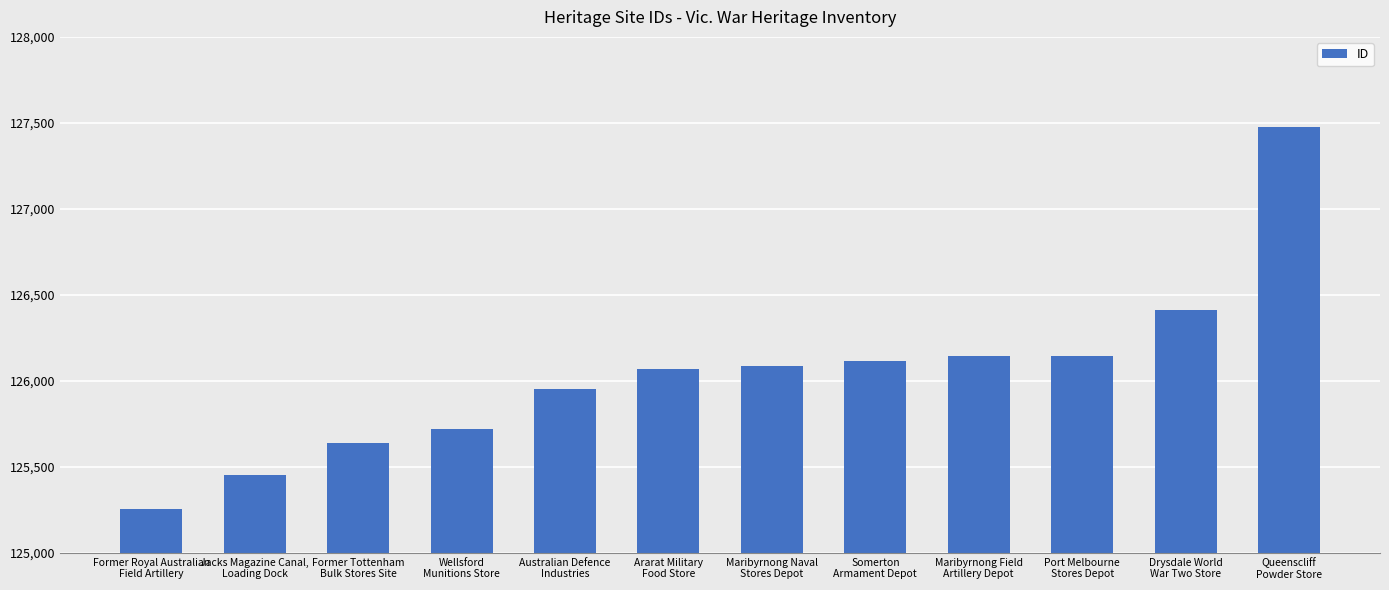

What is the value of the 10th bar from the left?

126143